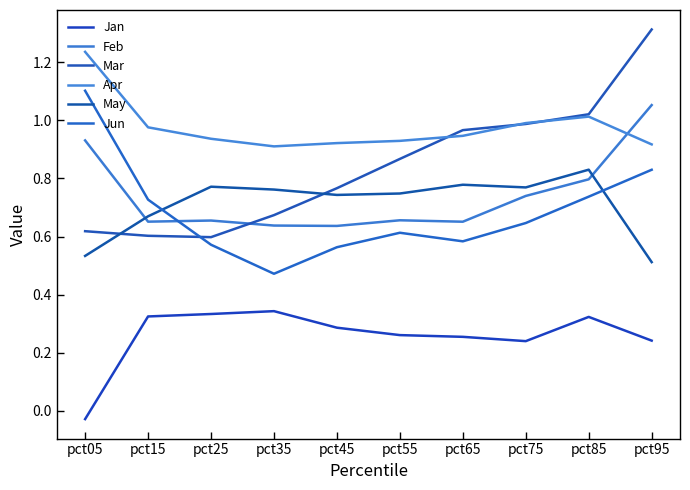

List the labels in order of Mar value, largest first.

pct95, pct85, pct75, pct65, pct55, pct45, pct35, pct05, pct15, pct25